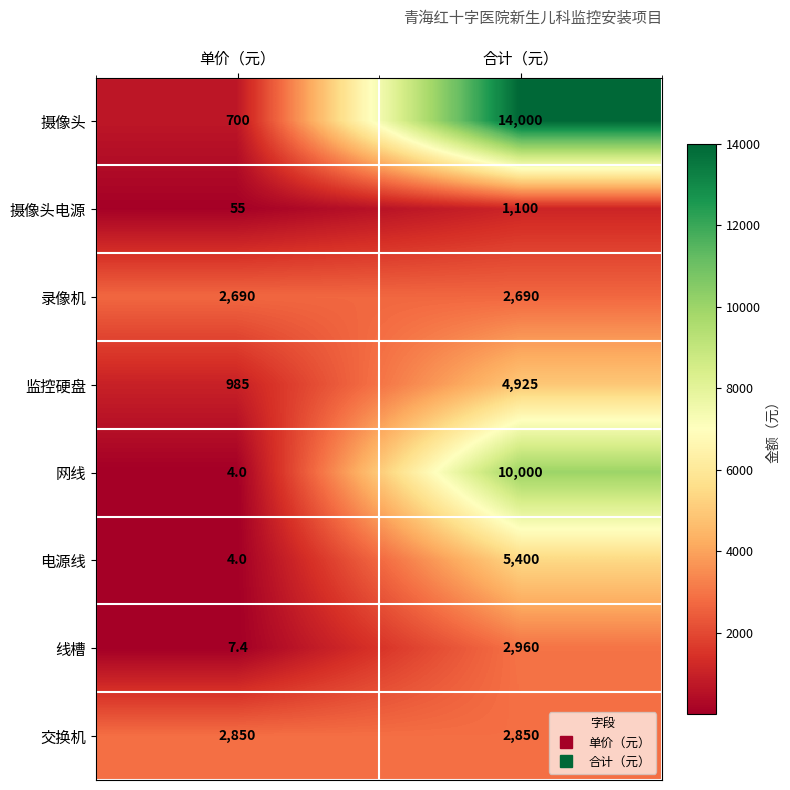

Reading left to right, what are all the values shown in this chart?

摄像头: 700.0	14000.0
摄像头电源: 55.0	1100.0
录像机: 2690.0	2690.0
监控硬盘: 985.0	4925.0
网线: 4.0	10000.0
电源线: 4.0	5400.0
线槽: 7.4	2960.0
交换机: 2850.0	2850.0